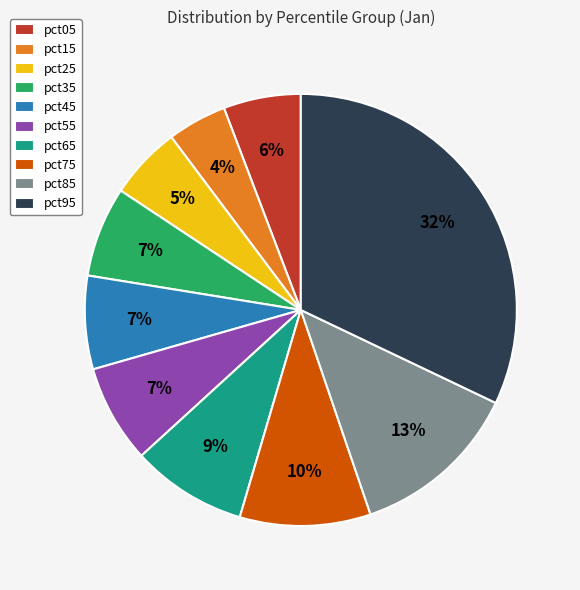

To the nearest percent, what is the difference between the pct65 and pct05 slice percentages?

3%